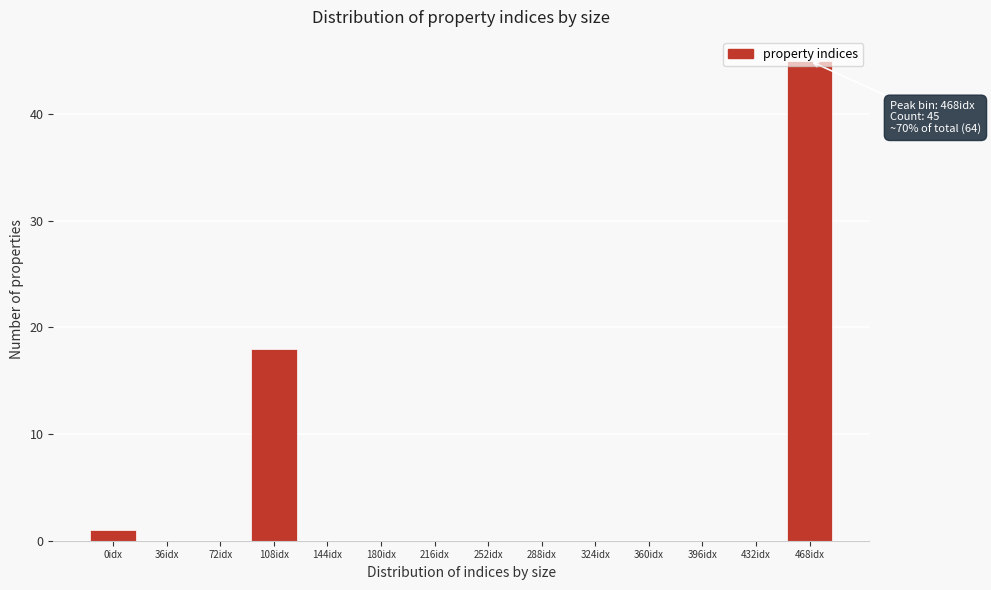

Between 144idx and 108idx, which is larger?

108idx